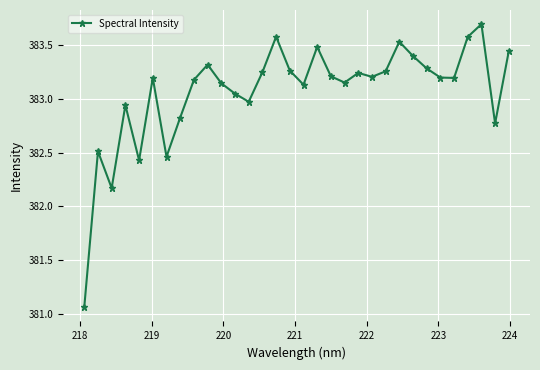

How many points are higher than both their immediate neighbors (excluding endpoints)?

9